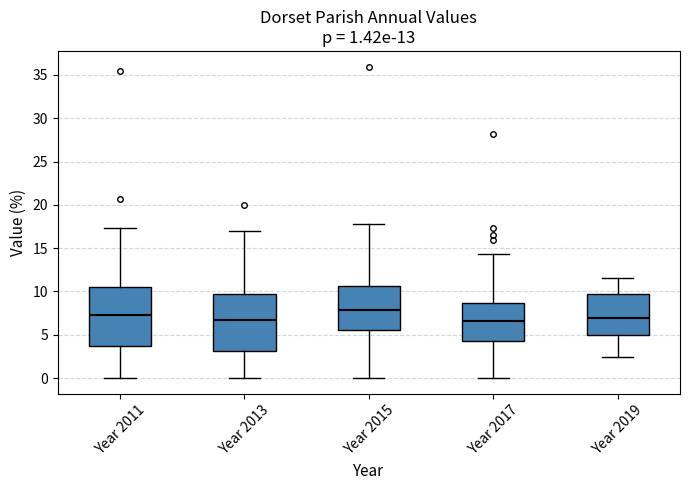

Which box has the highest median line?

Year 2015